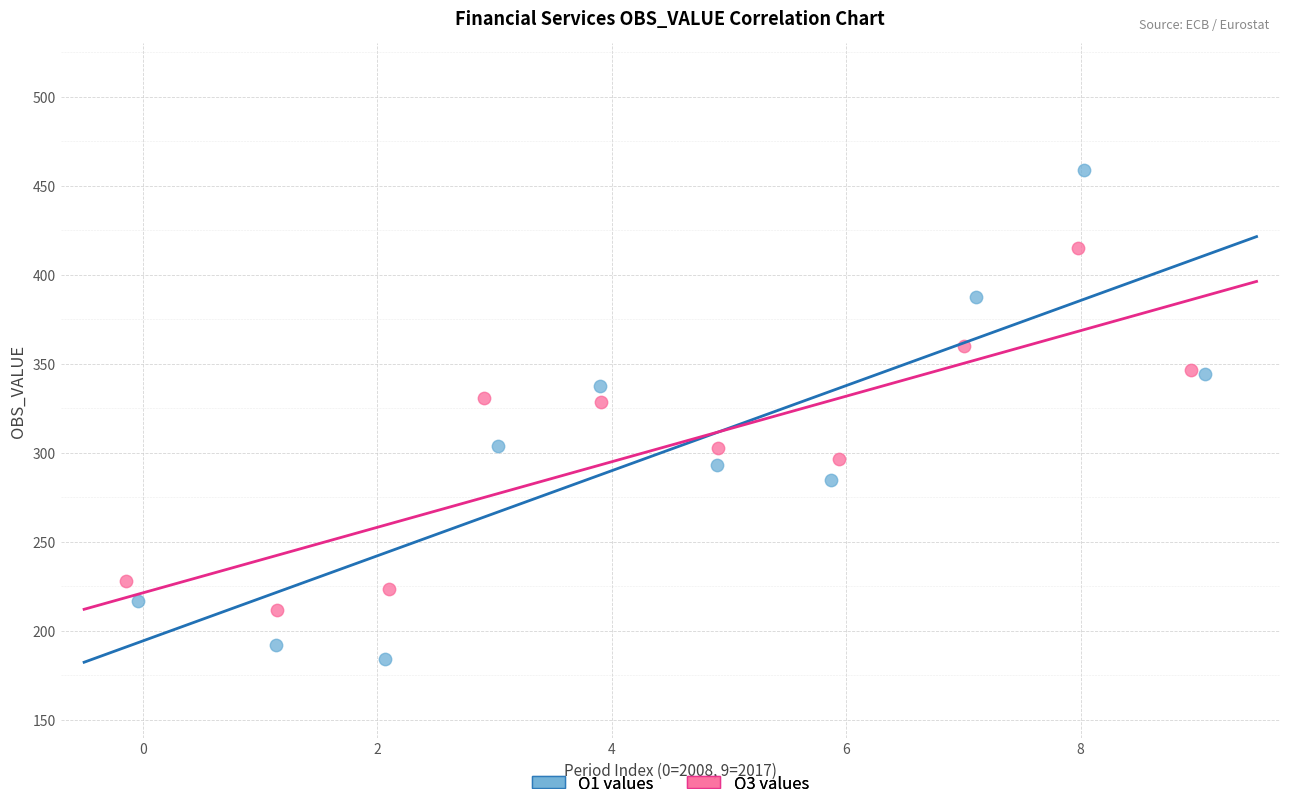

Which series has the widest spread of Y values?

Q1 values